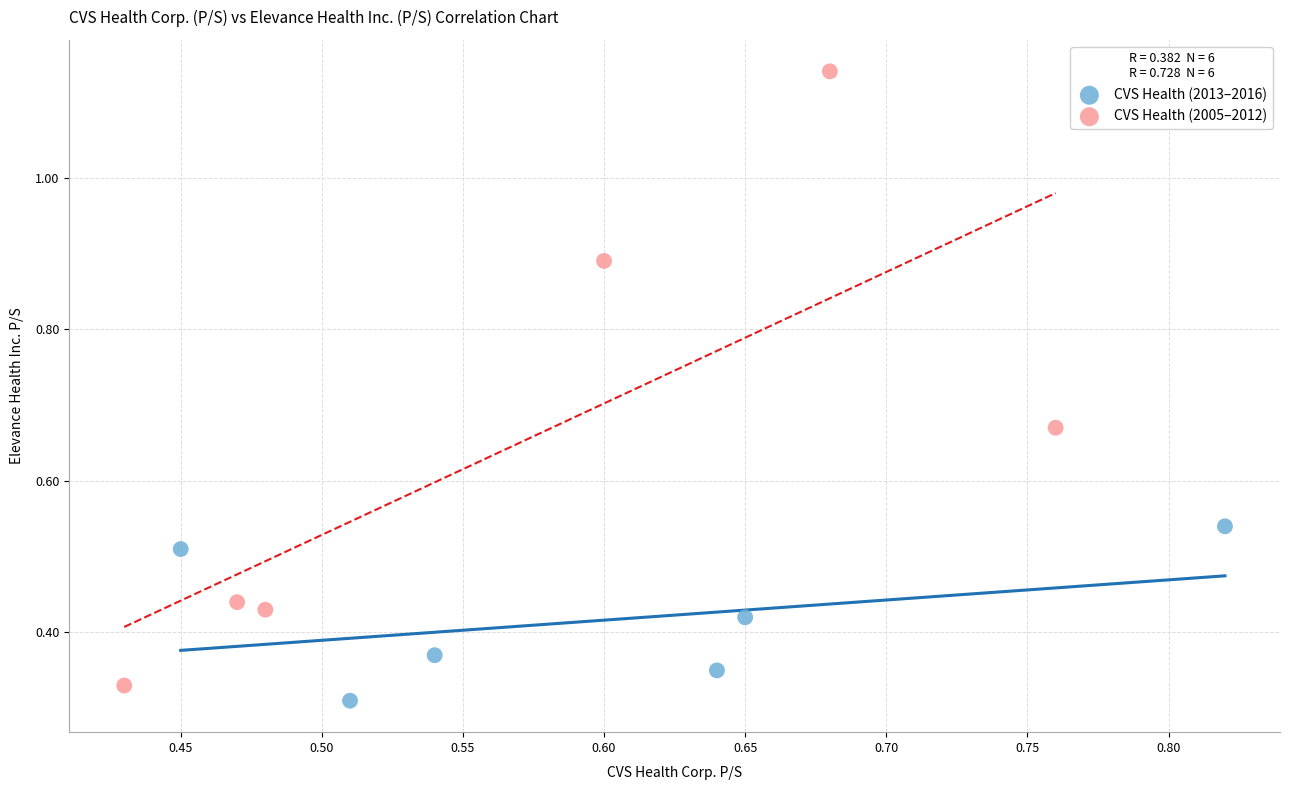

Which series contains the highest Y value?

CVS Health (2005–2012)